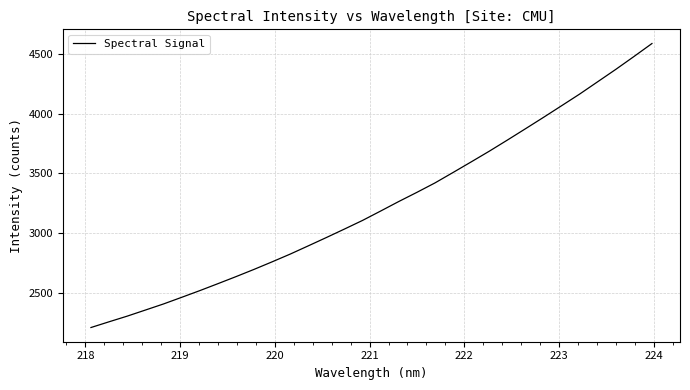

What is the sum of all values?

103516.4